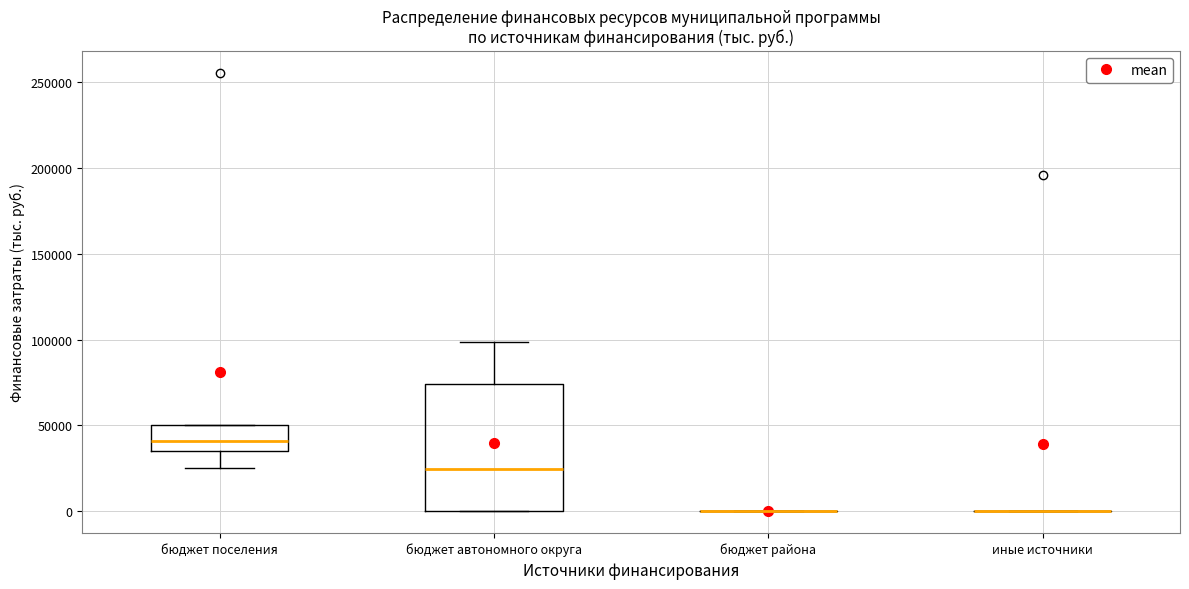

Which box is the tallest, from its lower edge to its upper edge?

бюджет автономного округа